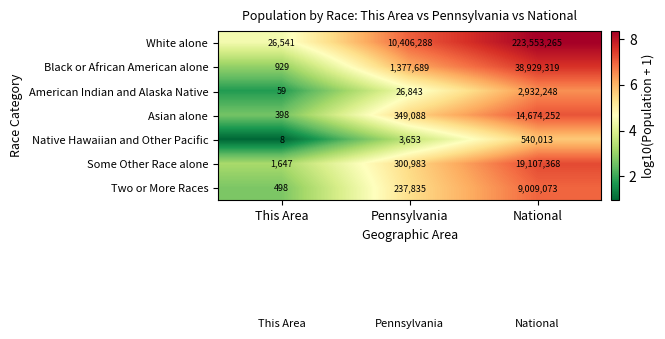

What is the difference between the maximum and minimum values in the White alone series?

223526724